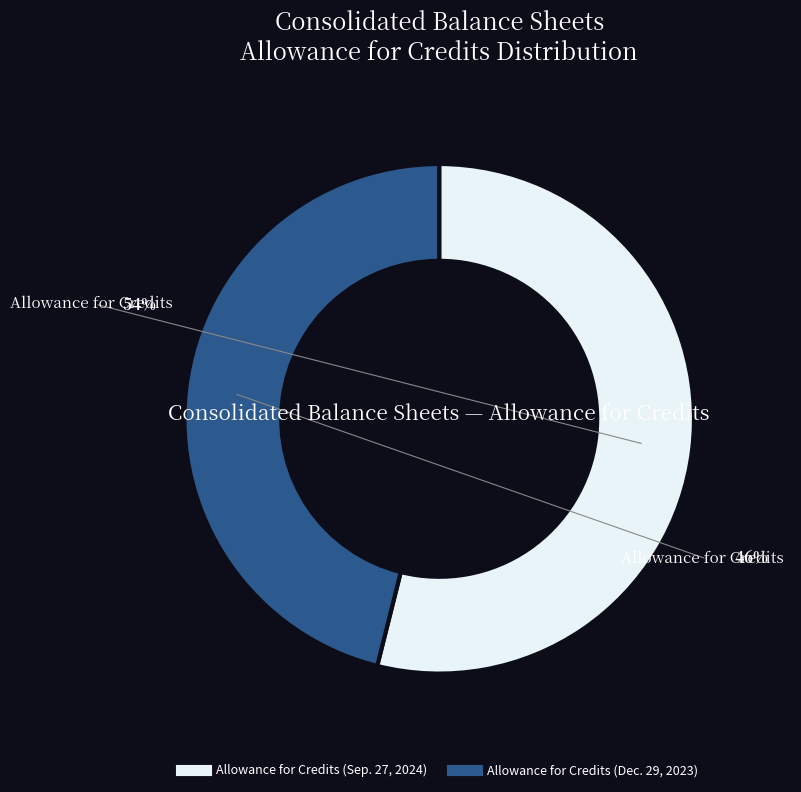

To the nearest percent, what portion does Allowance for Credits (Sep. 27, 2024) represent?

54%